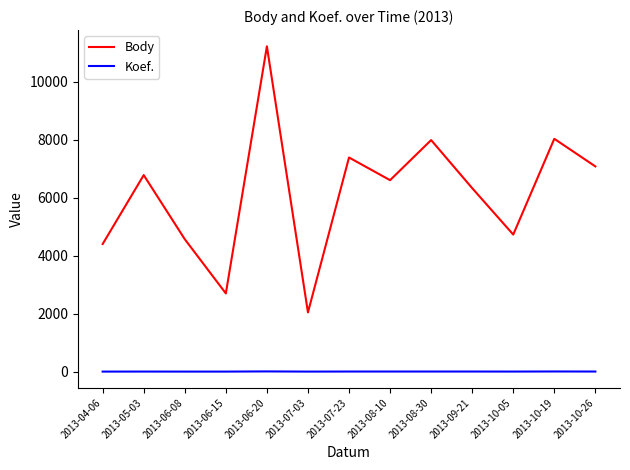

List the series in order of their peak value, highest first.

Body, Koef.